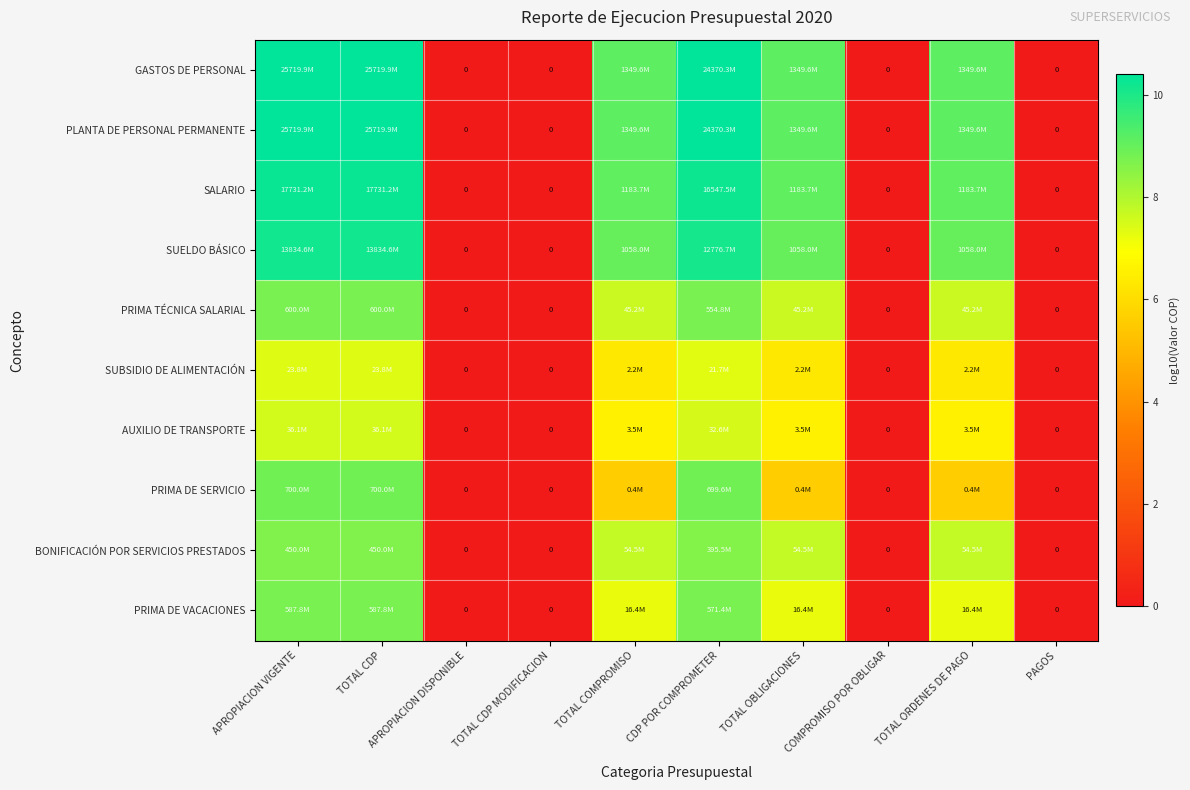

Rank the series by their maximum value, from highest to lowest.

GASTOS DE PERSONAL, PLANTA DE PERSONAL PERMANENTE, SALARIO, SUELDO BÁSICO, PRIMA DE SERVICIO, PRIMA TÉCNICA SALARIAL, PRIMA DE VACACIONES, BONIFICACIÓN POR SERVICIOS PRESTADOS, AUXILIO DE TRANSPORTE, SUBSIDIO DE ALIMENTACIÓN